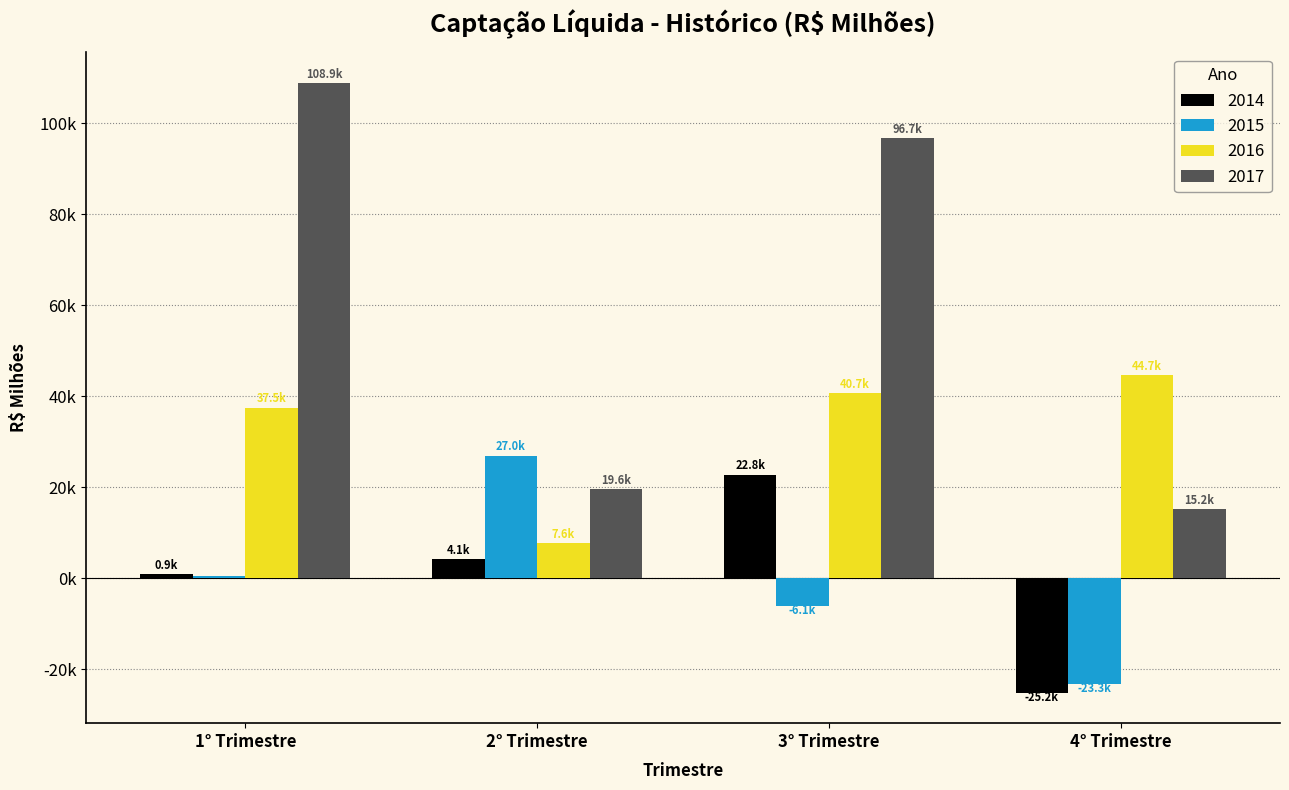

What are all the series names shown in the legend?

2014, 2015, 2016, 2017